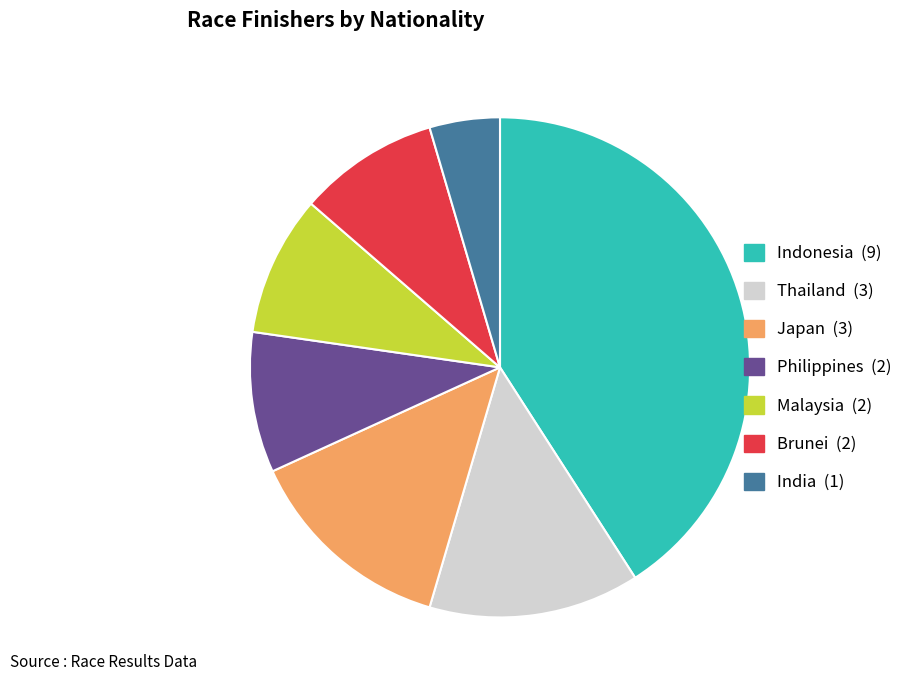

Is there any slice that represents more than half of the pie?

No